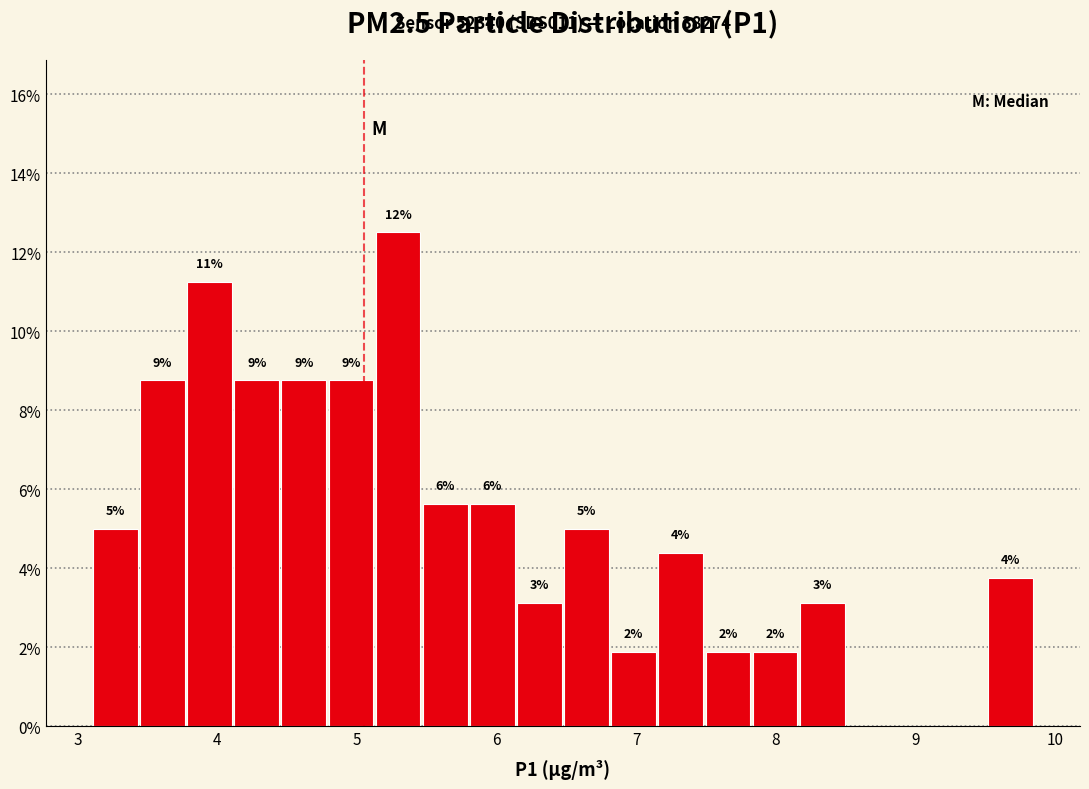

Around what value on the x-axis is the tallest bar? Give the approximate position of its centre, as read against the axis.

5.3